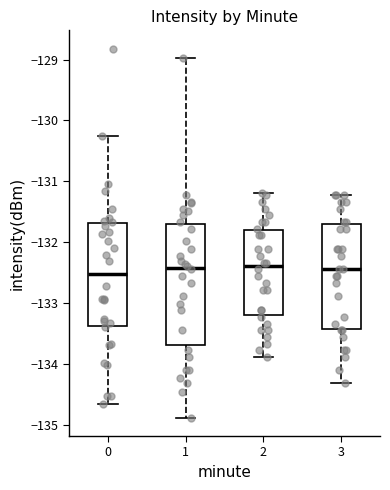

Reading left to right, transcribe this box plot: for each box, give where its median line is, the range the box spans, and where its two whiskers end, as read against the y-axis. The values are not printed on the chart, so give them approximately, as read against the axis.

0: median -132.5, box -133.4 to -131.7, whiskers -134.7 to -130.3
1: median -132.4, box -133.7 to -131.7, whiskers -134.9 to -129.0
2: median -132.4, box -133.2 to -131.8, whiskers -133.9 to -131.2
3: median -132.4, box -133.4 to -131.7, whiskers -134.3 to -131.2